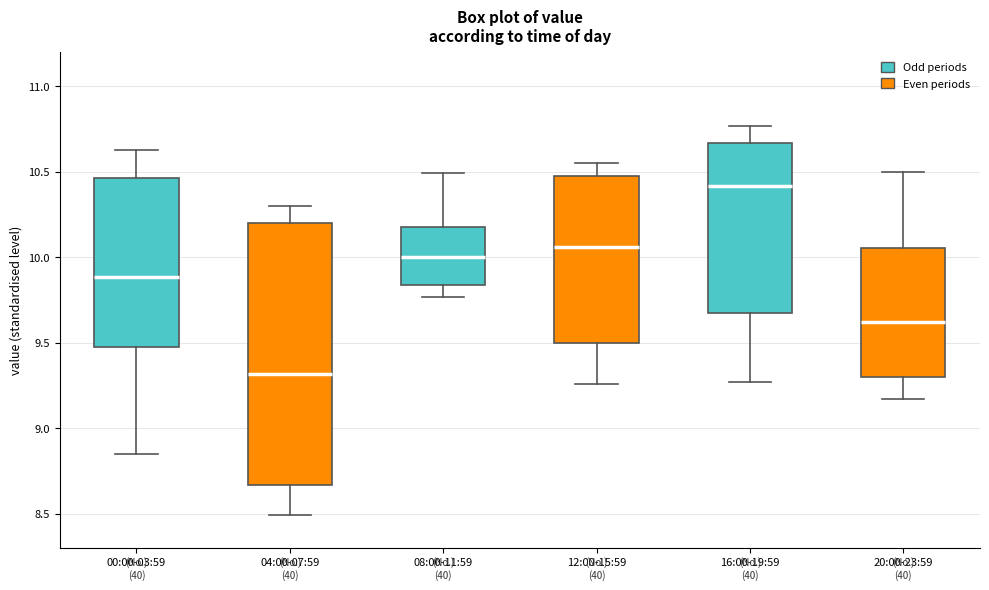

Which box has the highest median line?

16:00-19:59